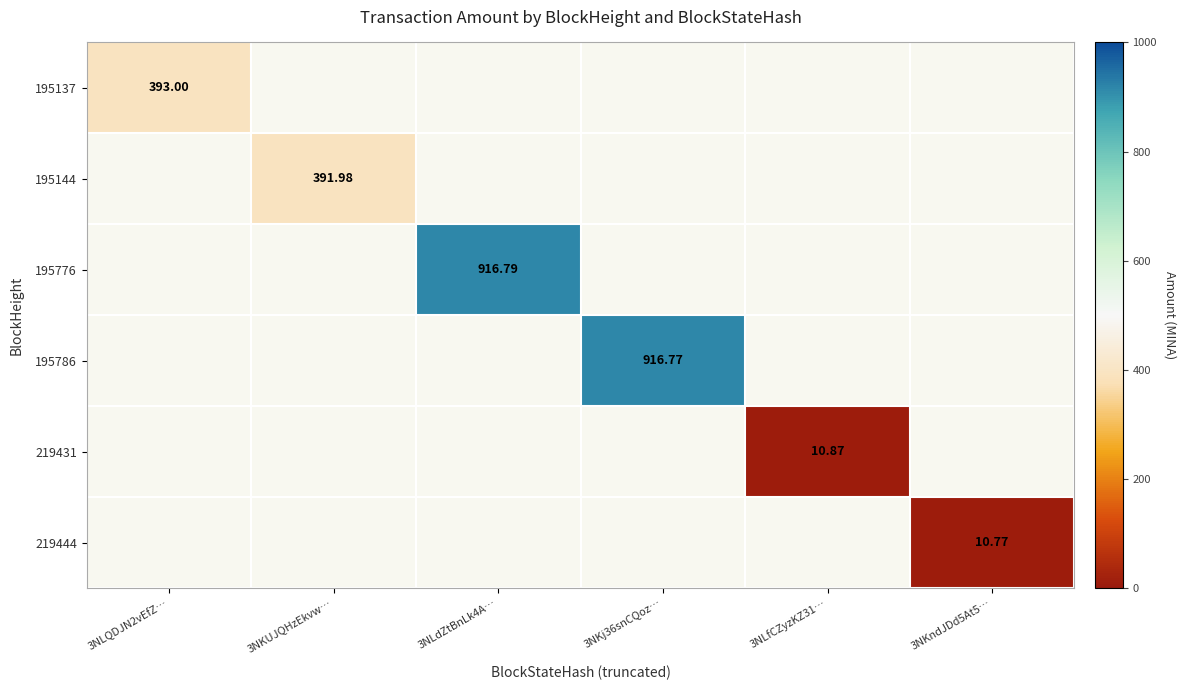

Count the number of categories in the chart.

6